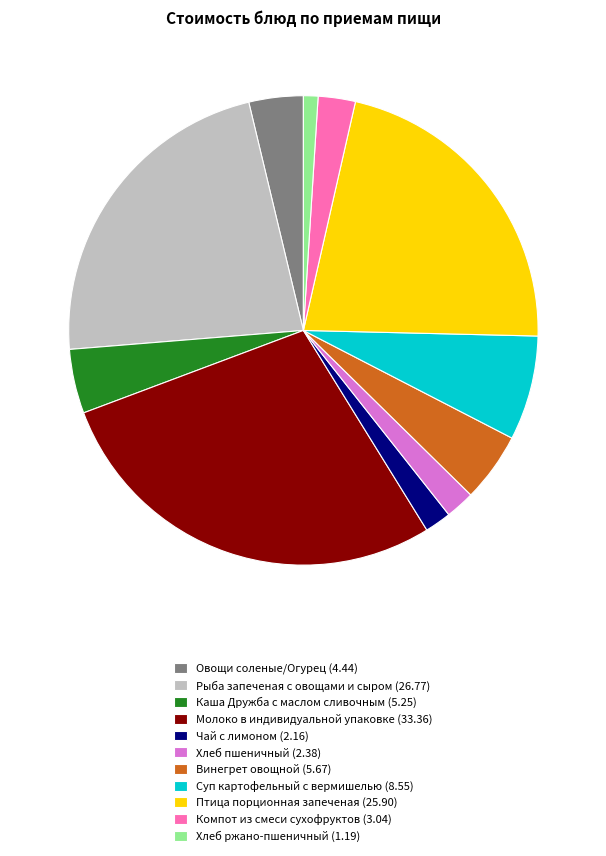

Is the sum of Рыба запеченая с овощами и сыром (26.77) and Винегрет овощной (5.67) greater than half?

No